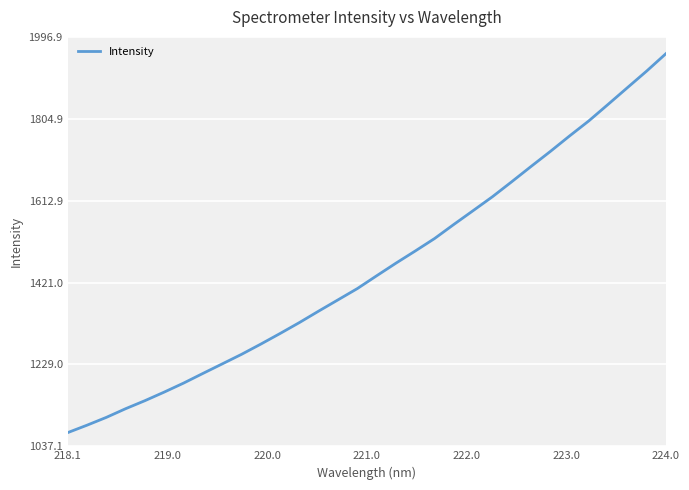

What is the greatest value displayed?

1957.7